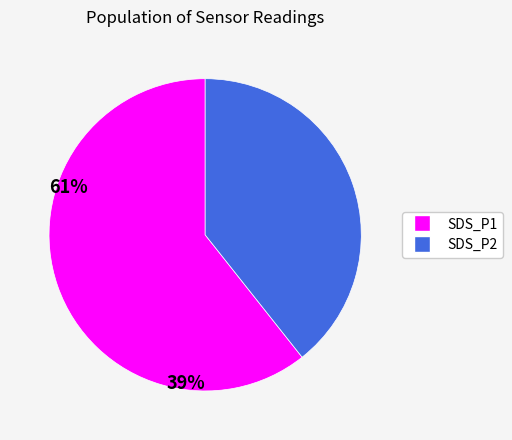

Is there any slice that represents more than half of the pie?

Yes